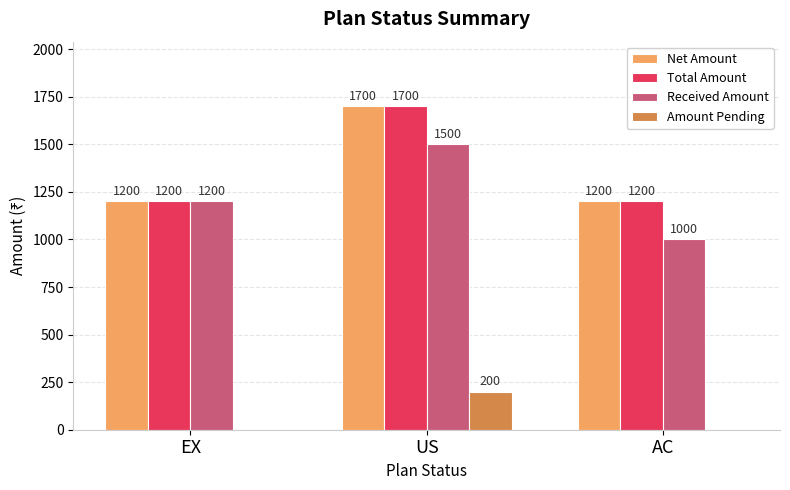

Between EX and AC, which series saw the biggest shift?

Received Amount